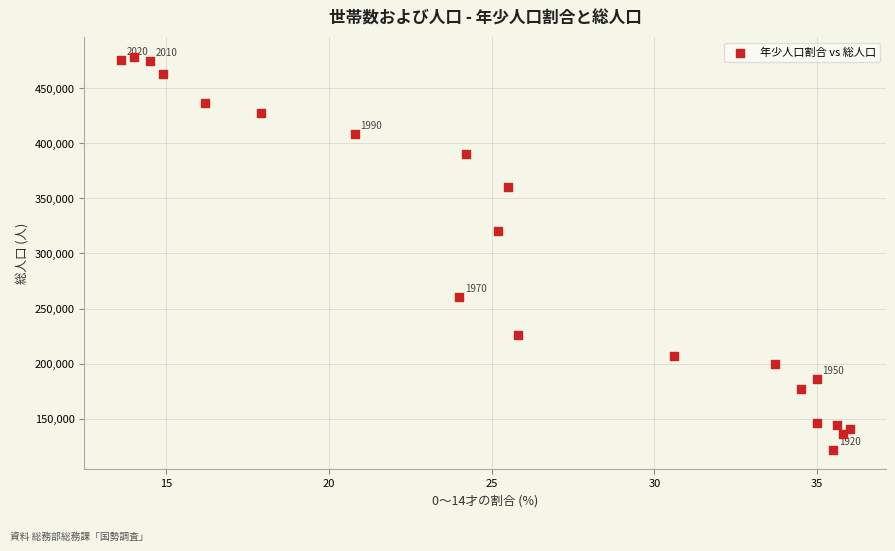

What is the range of Y values (max minus min)?

355969